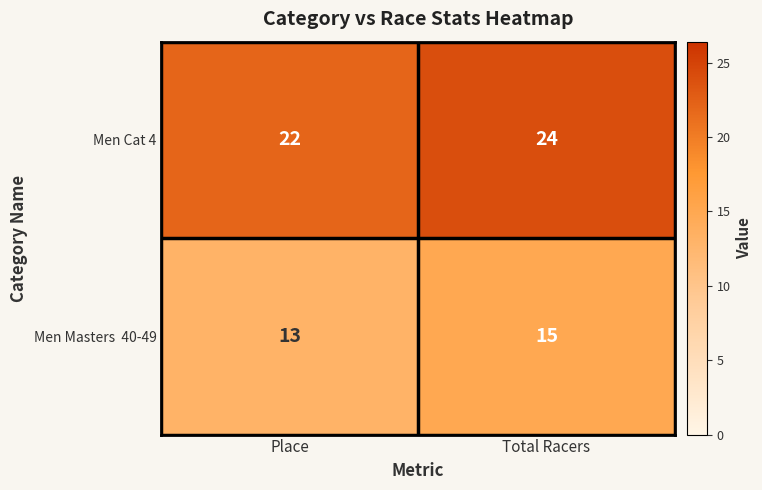

What is the spread (max minus min) of values at Total Racers?

9